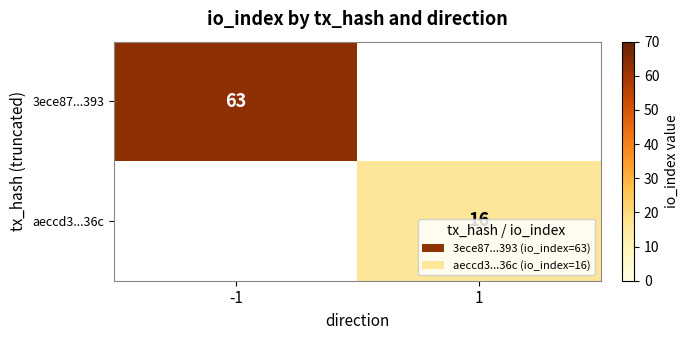

The 3ece87...393 series shows 85 at -1. True or false?

False